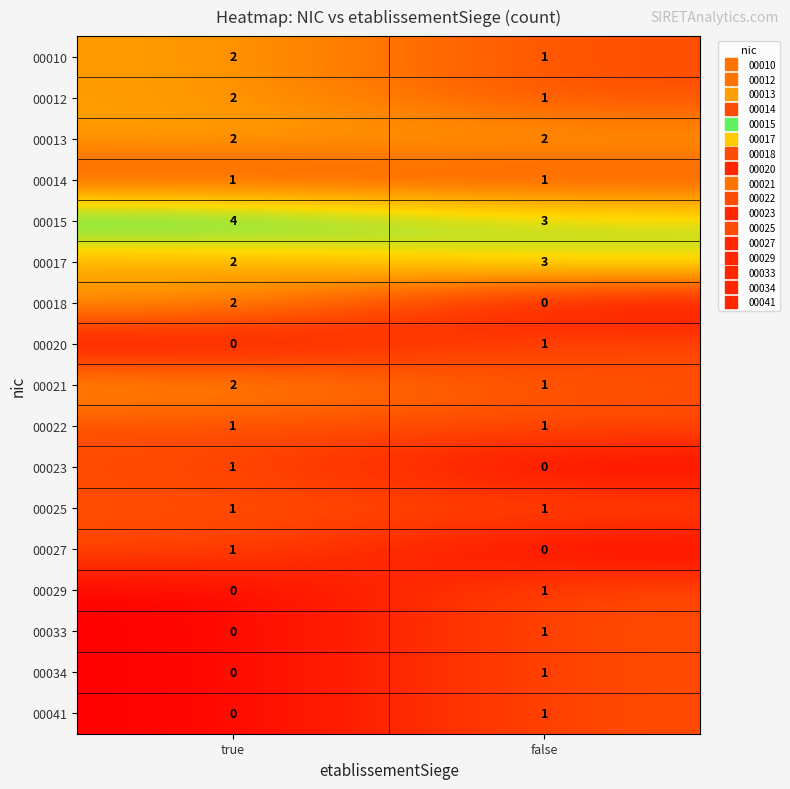

Which series changed the most between true and false?

00018